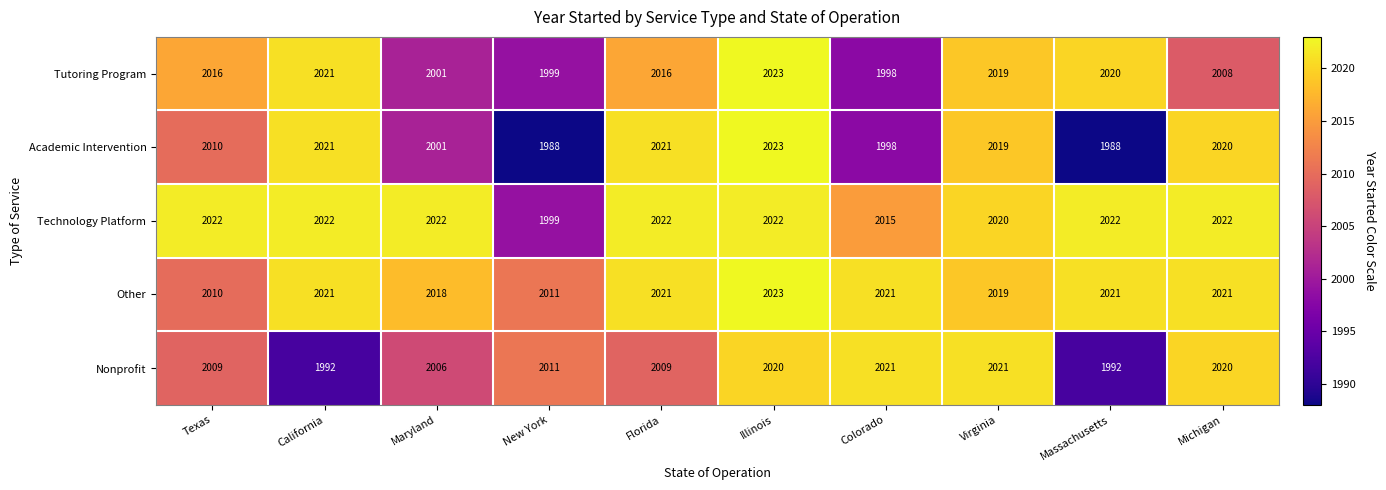

What is the total value across all series at Texas?

10067